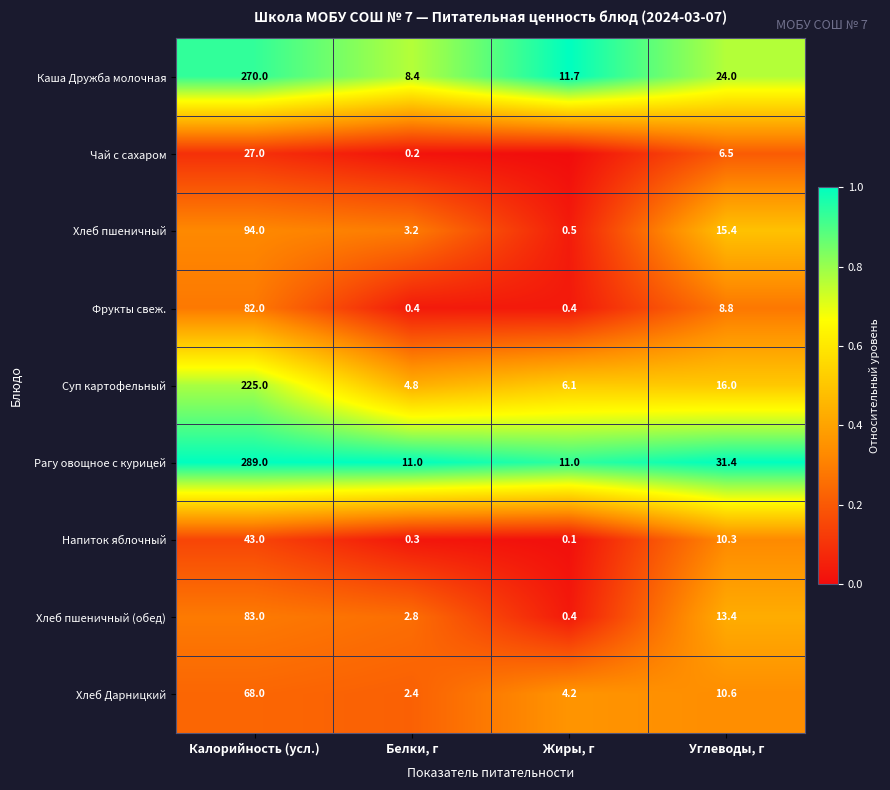

The value of Хлеб Дарницкий at Жиры, г is 0.5. True or false?

False